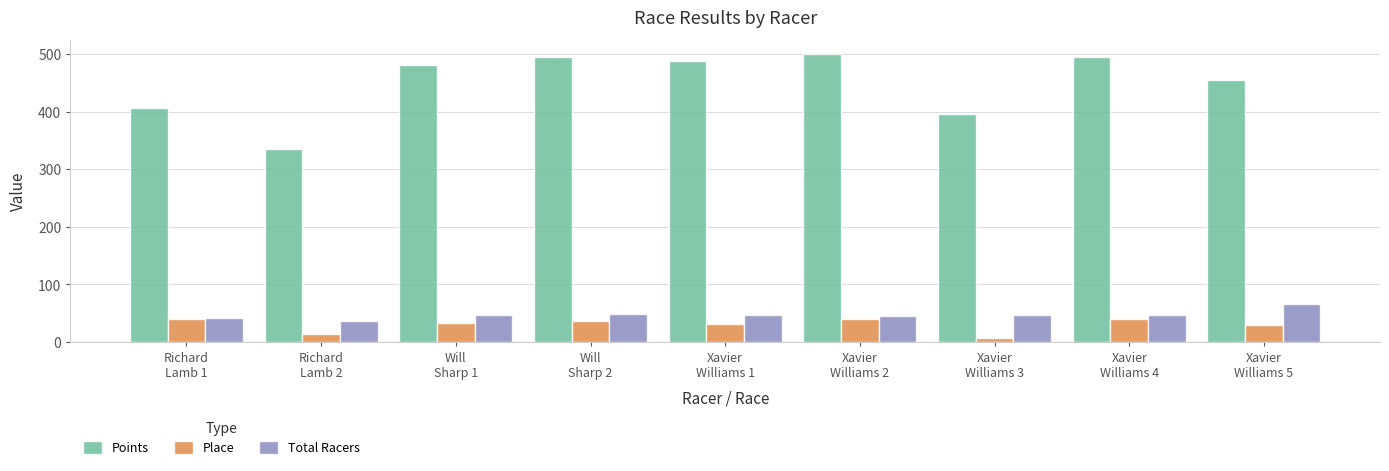

How many values in the Place series are below 33?

4